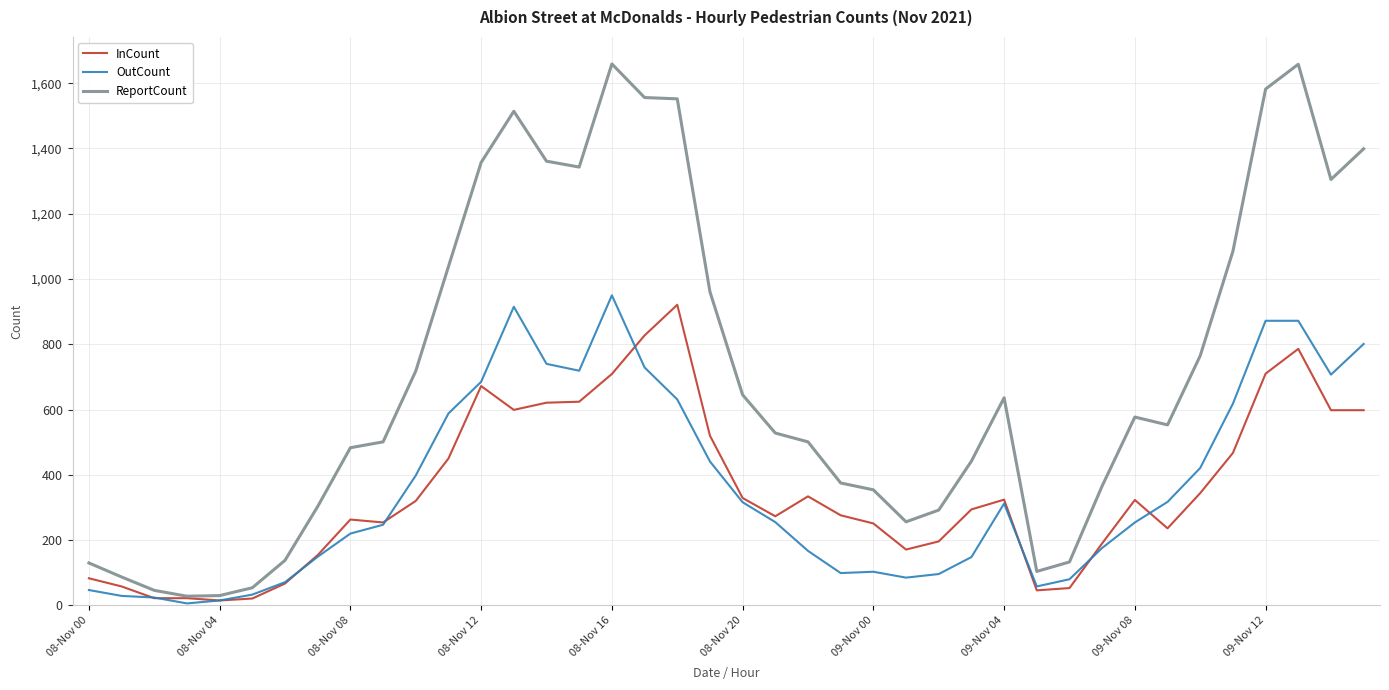

Which series has the largest range (max minus min)?

ReportCount